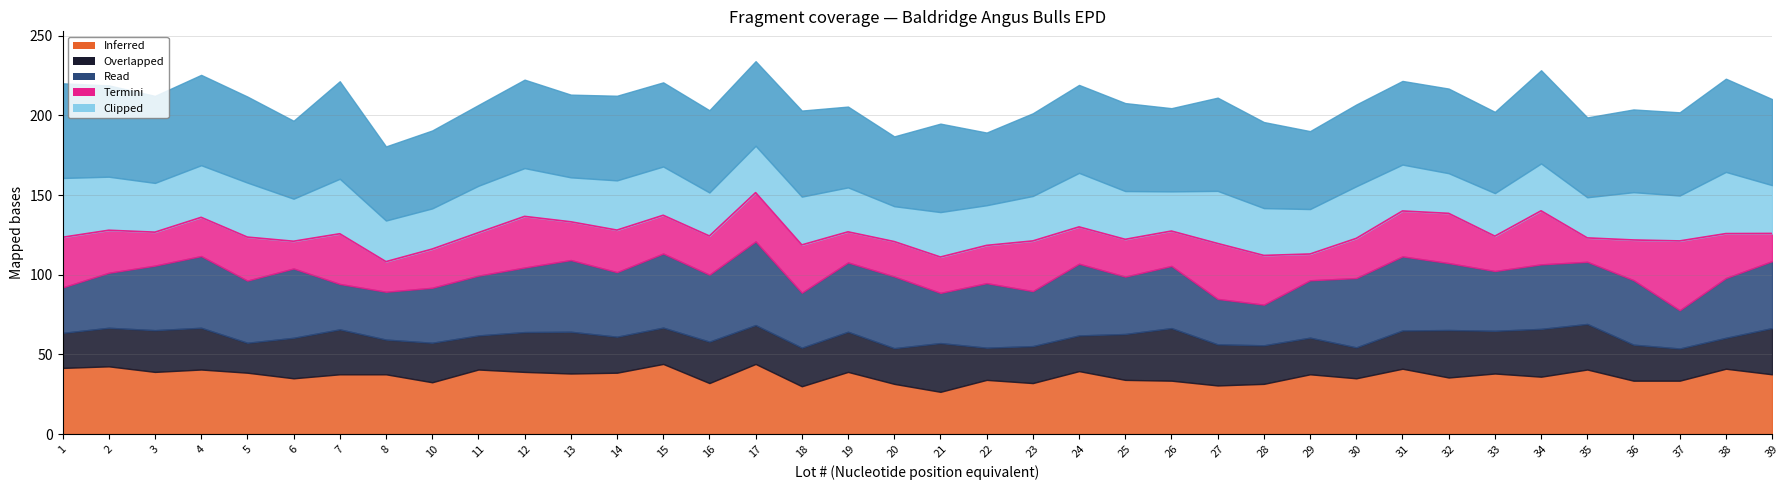

What value does the data have at 25?

122.2